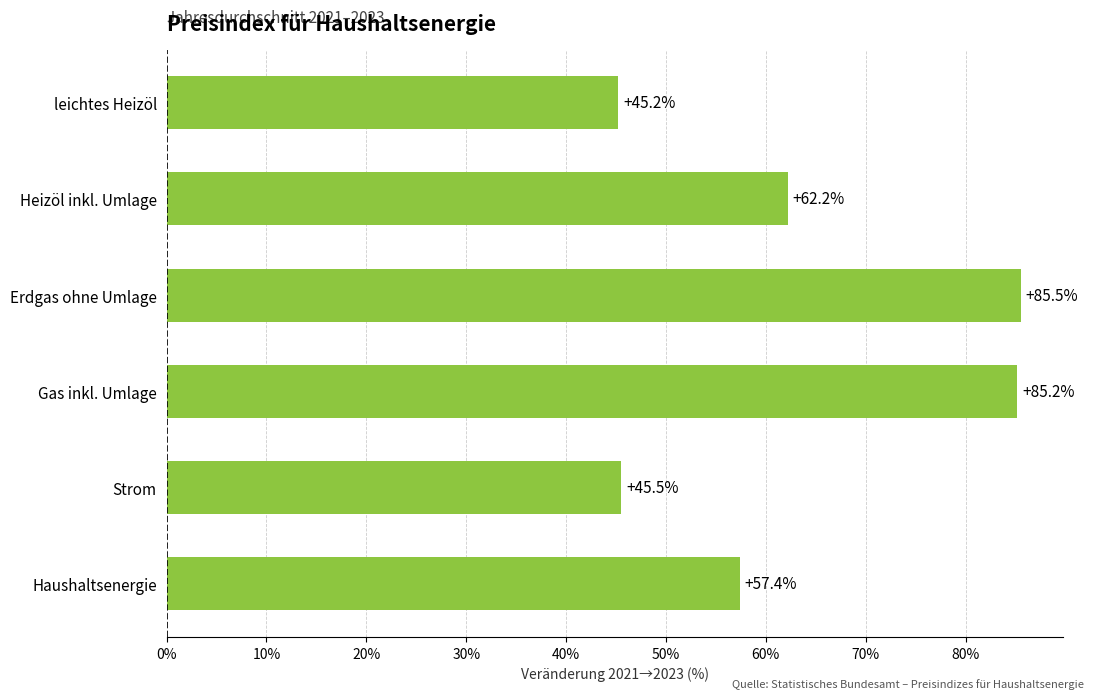

The value at Gas inkl. Umlage is 22.6. True or false?

False